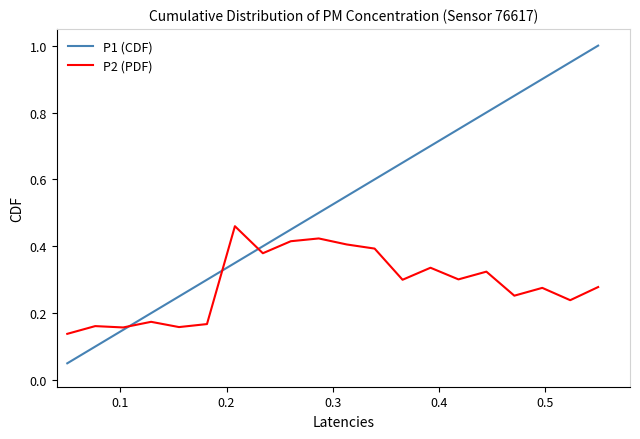

List the series in order of their peak value, lowest first.

P2 (PDF), P1 (CDF)